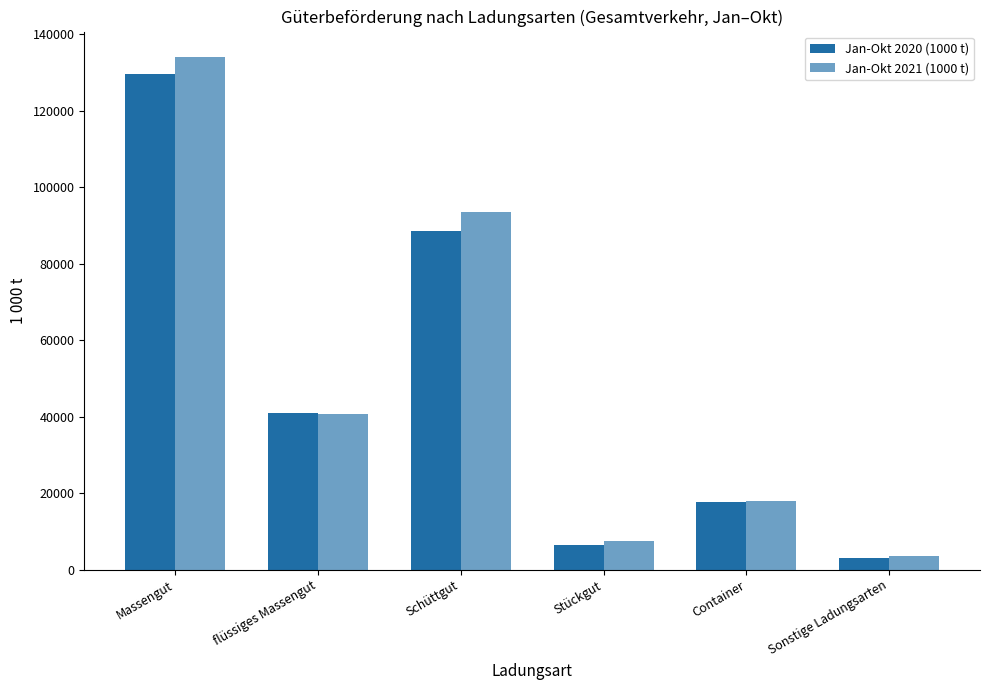

List the series in order of their peak value, highest first.

Jan-Okt 2021 (1000 t), Jan-Okt 2020 (1000 t)